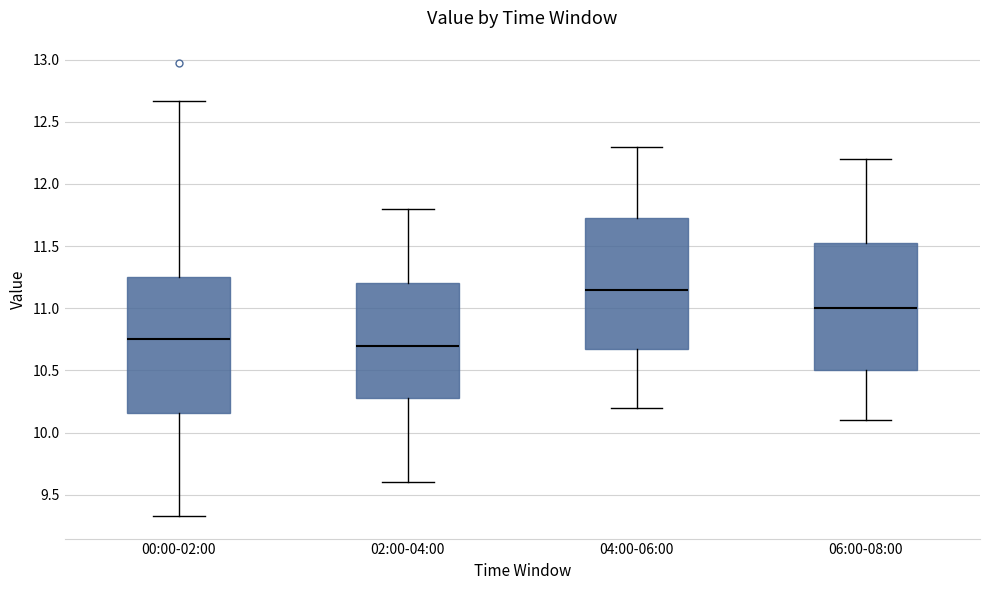

Reading left to right, transcribe this box plot: for each box, give where its median line is, the range the box spans, and where its two whiskers end, as read against the y-axis. The values are not printed on the chart, so give them approximately, as read against the axis.

00:00-02:00: median 10.75, box 10.15 to 11.25, whiskers 9.35 to 12.65
02:00-04:00: median 10.70, box 10.30 to 11.20, whiskers 9.60 to 11.80
04:00-06:00: median 11.15, box 10.70 to 11.75, whiskers 10.20 to 12.30
06:00-08:00: median 11.00, box 10.50 to 11.55, whiskers 10.10 to 12.20